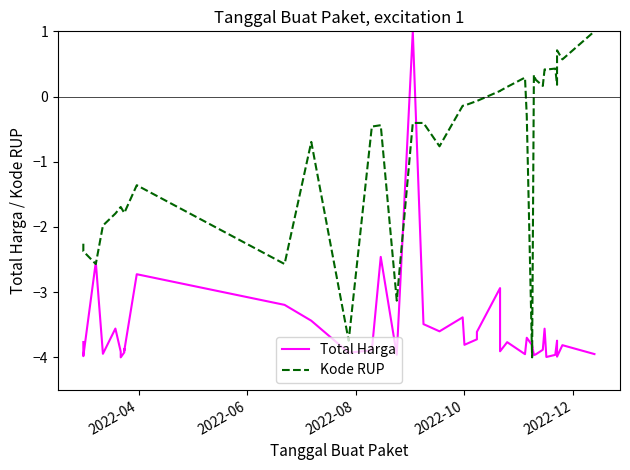

How many intersections are there between Total Harga and Kode RUP?

6